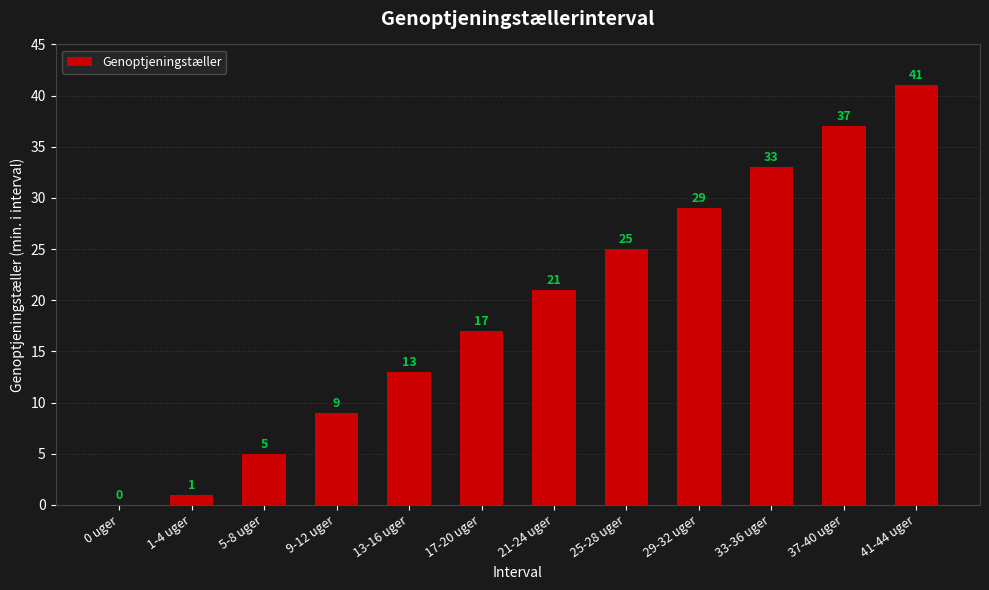

The chart shows a value of 21 at 21-24 uger. True or false?

True